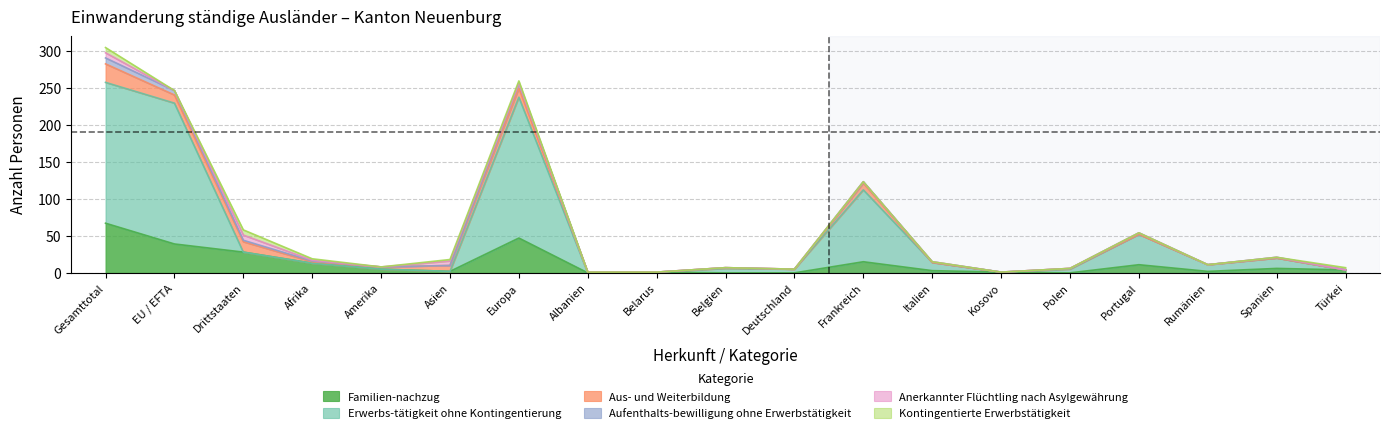

Which category has the highest value in the Familien-nachzug series?

Gesamttotal